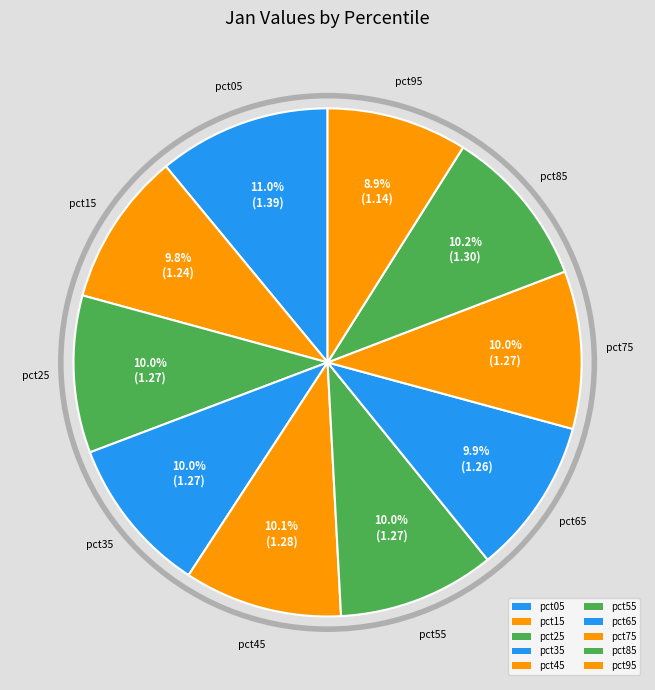

What is the smallest slice in the pie chart?

pct95